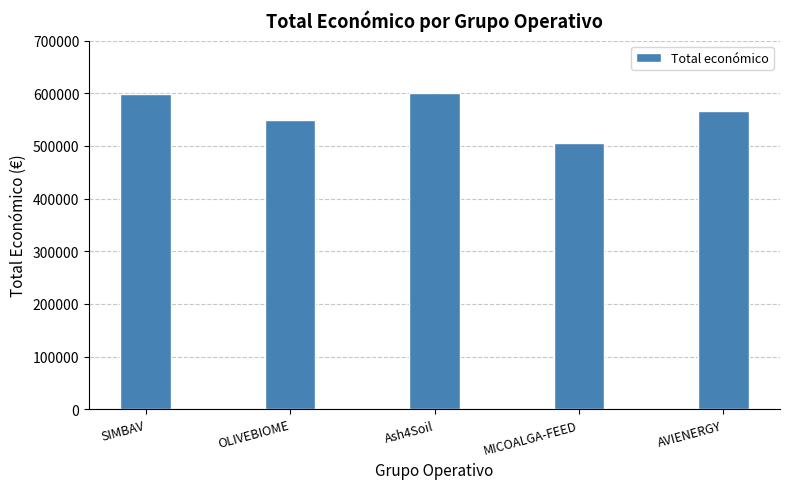

What is the smallest value displayed?

505519